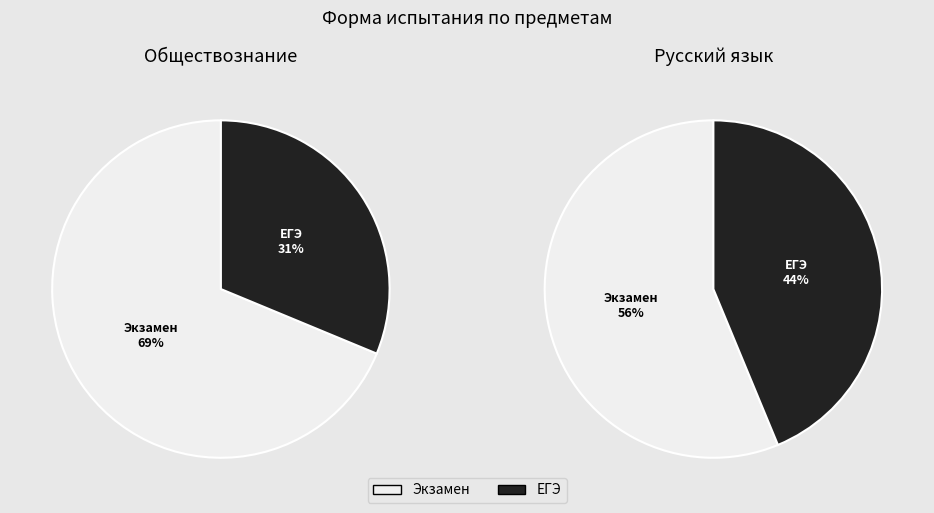

Does Обществознание (Экзамен) account for over 50% of the chart?

Yes